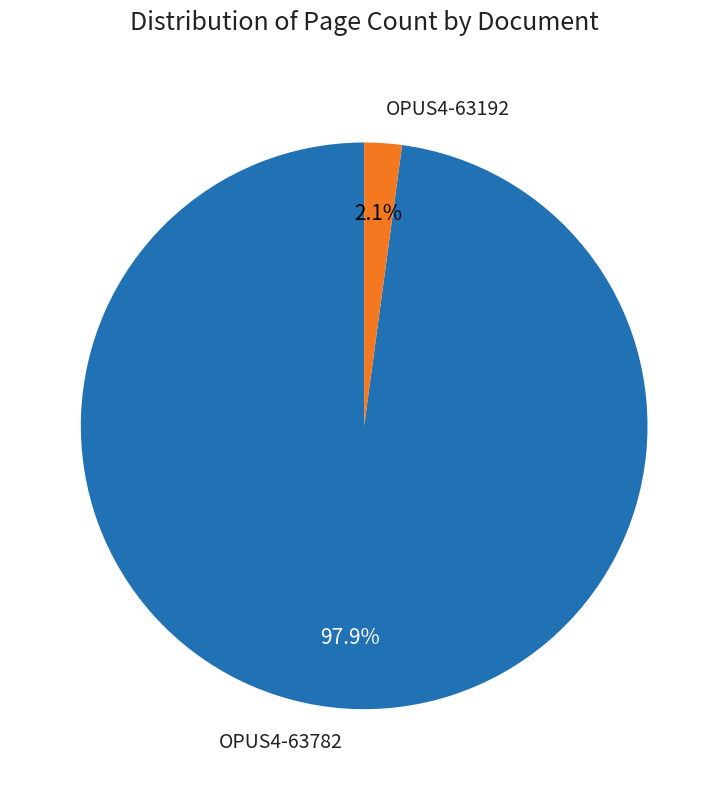

Count the number of slices in the pie.

2